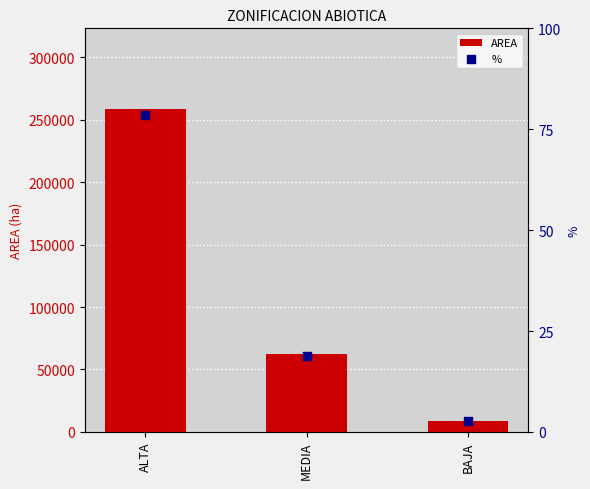

Which series has the largest total across all categories?

AREA